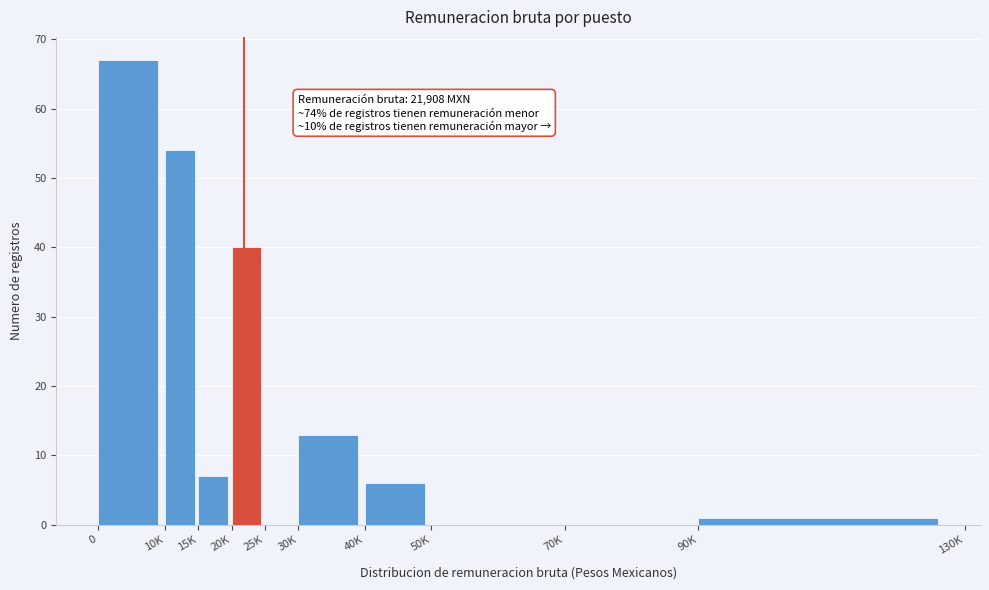

Reading right to left, list all the values displayed in this chart.

90K=1	70K=0	50K=0	40K=6	30K=13	25K=0	20K=40	15K=7	10K=54	0=67